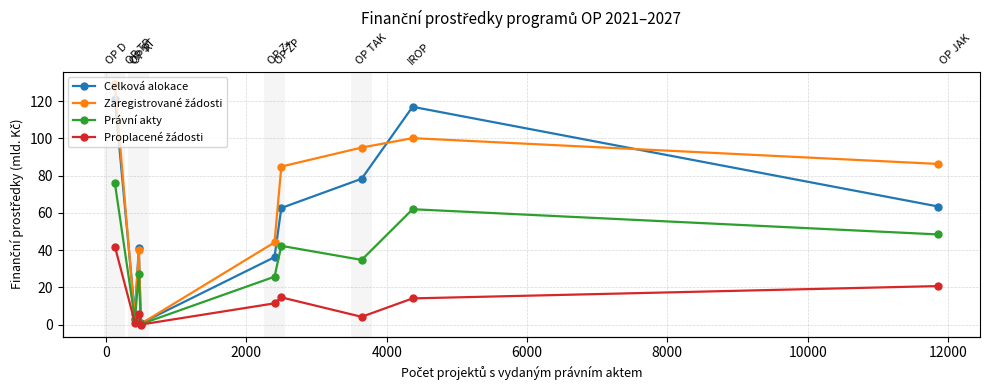

How many data points does each series have?

9